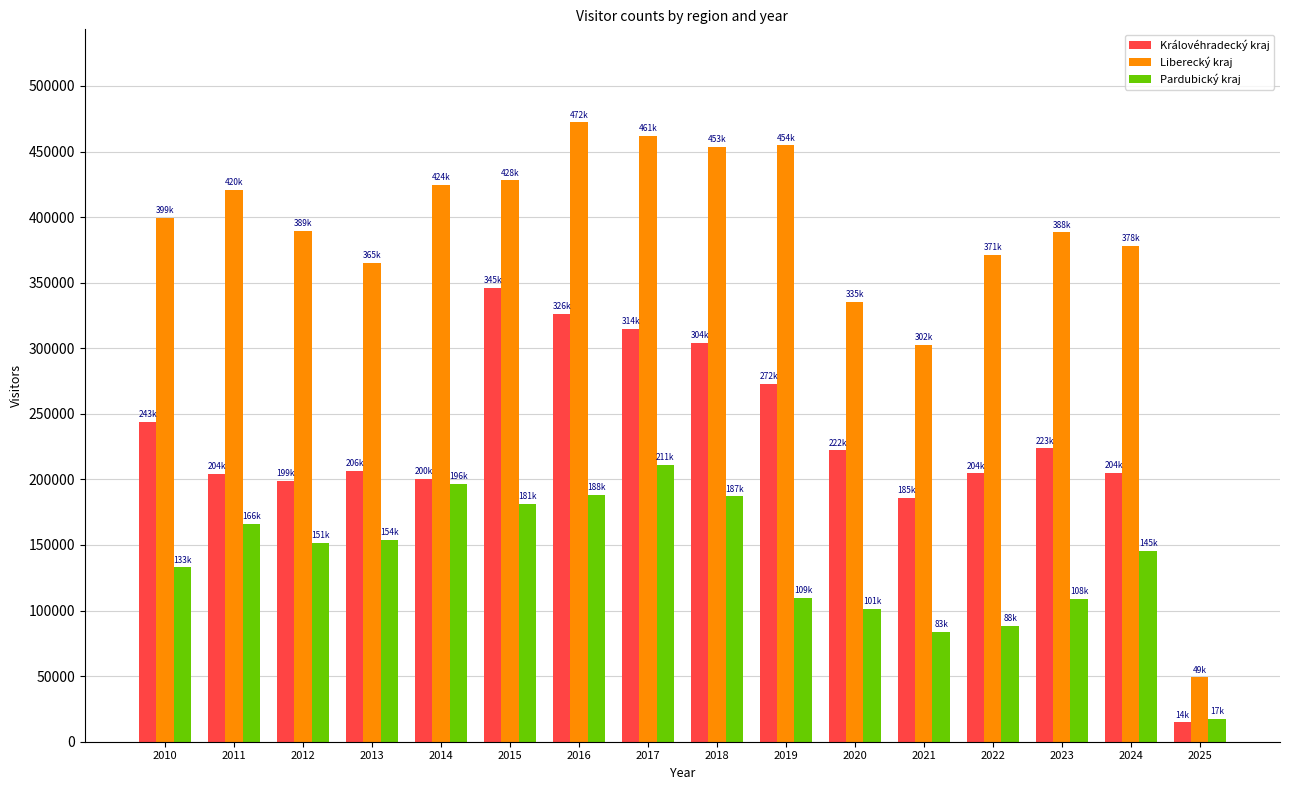

What are all the series names shown in the legend?

Královéhradecký kraj, Liberecký kraj, Pardubický kraj